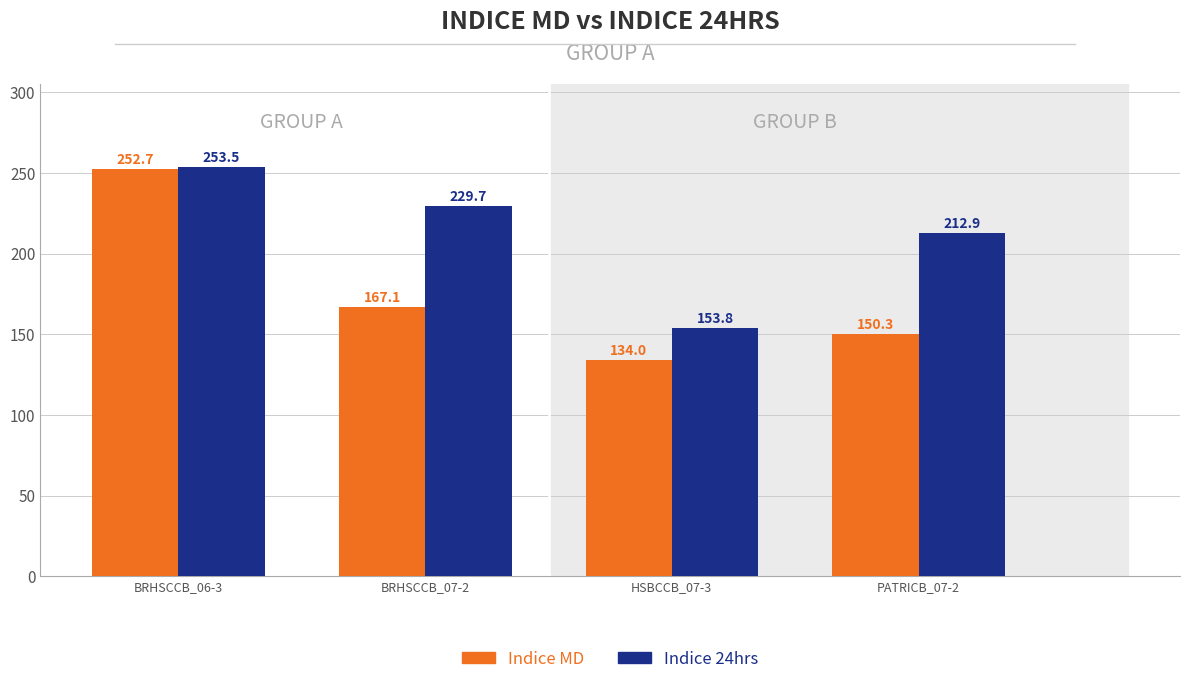

What is the label of the 1st bar from the right?

PATRICB_07-2